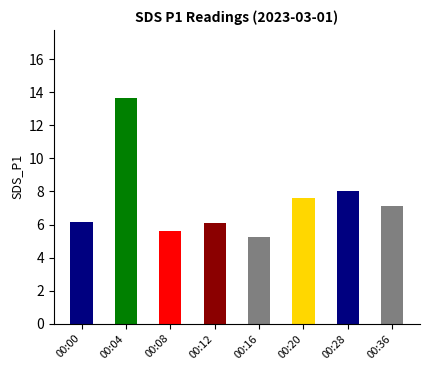

The value at 00:28 is 8.1. True or false?

True